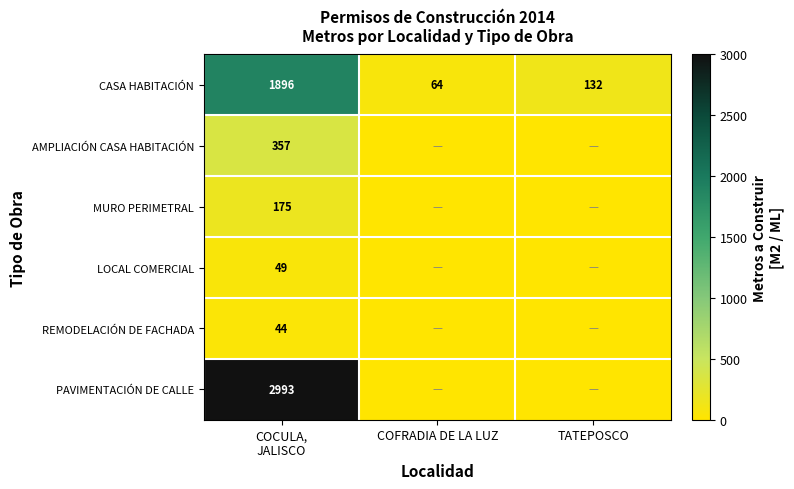

The CASA HABITACIÓN series shows 217 at TATEPOSCO. True or false?

False